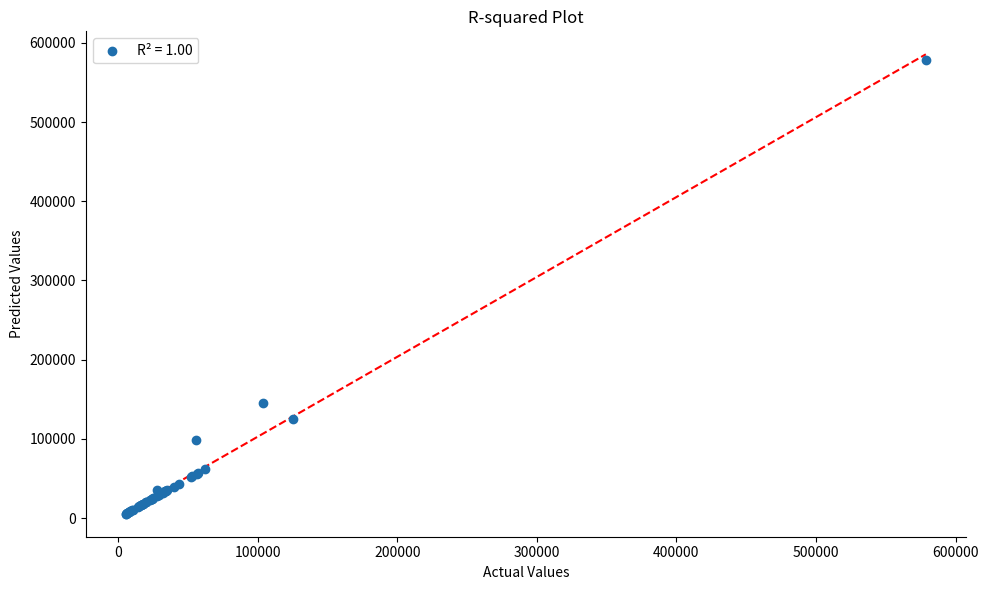

What Y value in the scatter plot is closest to 292051?

144881.7